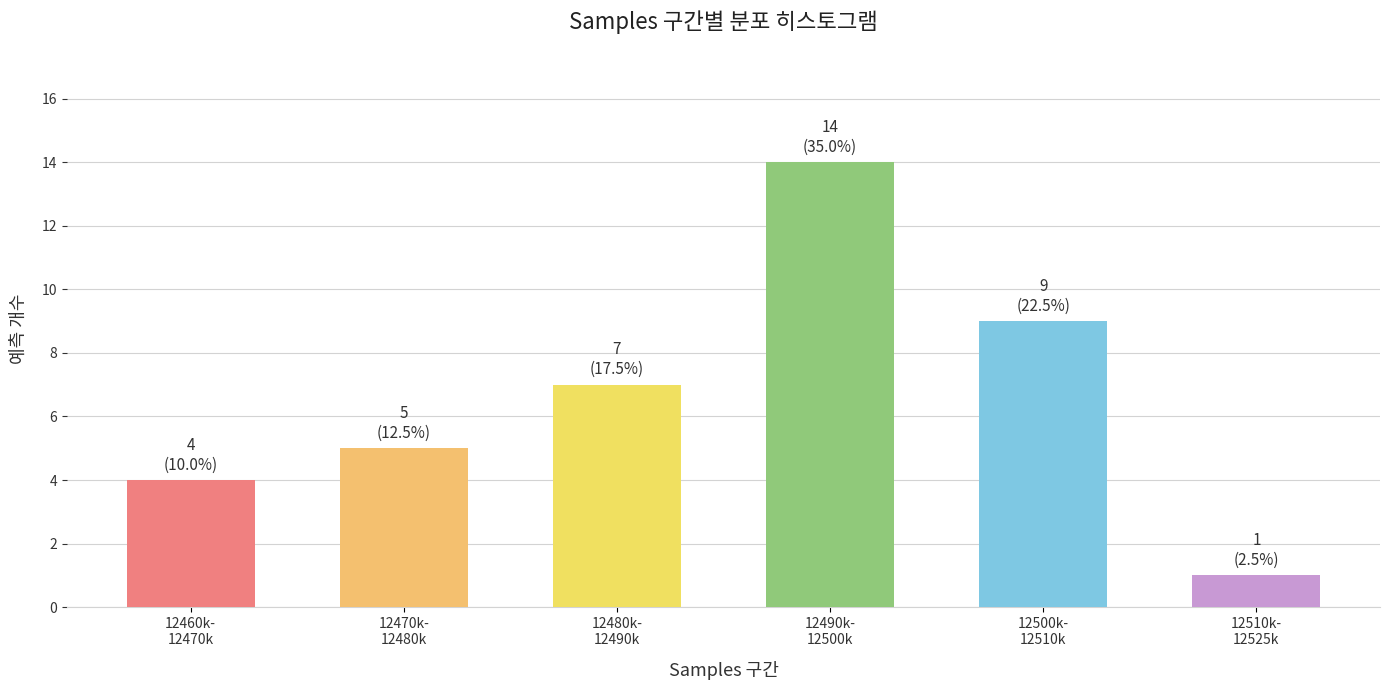

Reading left to right, transcribe all the data shown in this chart.

4	5	7	14	9	1